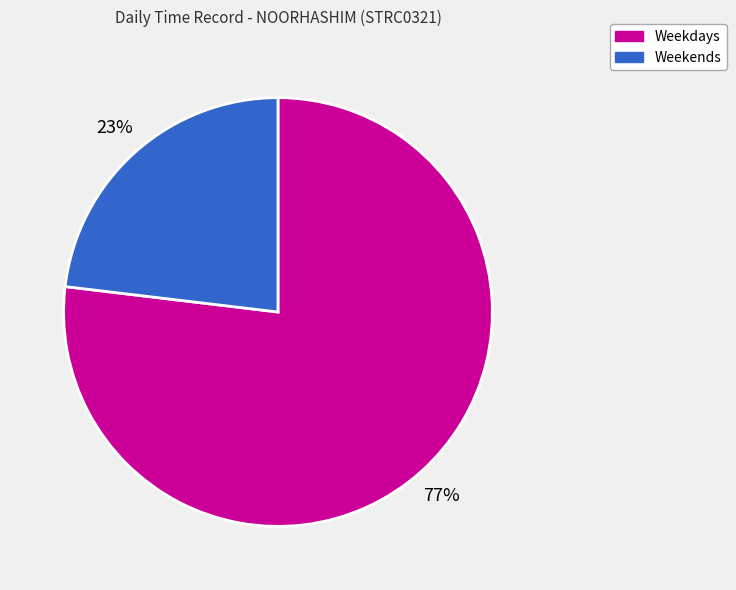

To the nearest percent, what is the difference between the largest and smallest slice percentages?

54%